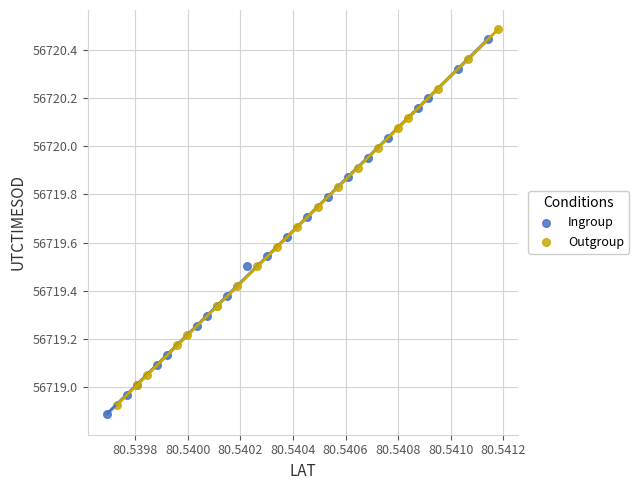

Which series reaches the minimum Y coordinate?

Ingroup